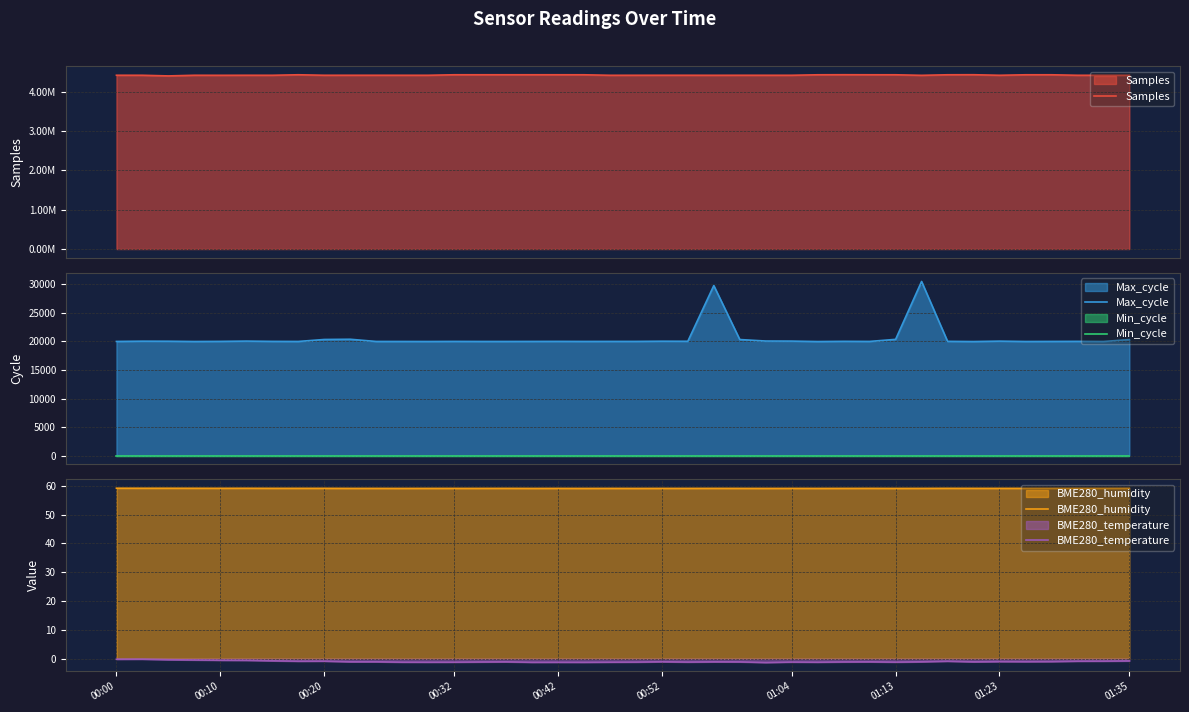

What are all the series names shown in the legend?

Samples, Max_cycle, Min_cycle, BME280_humidity, BME280_temperature